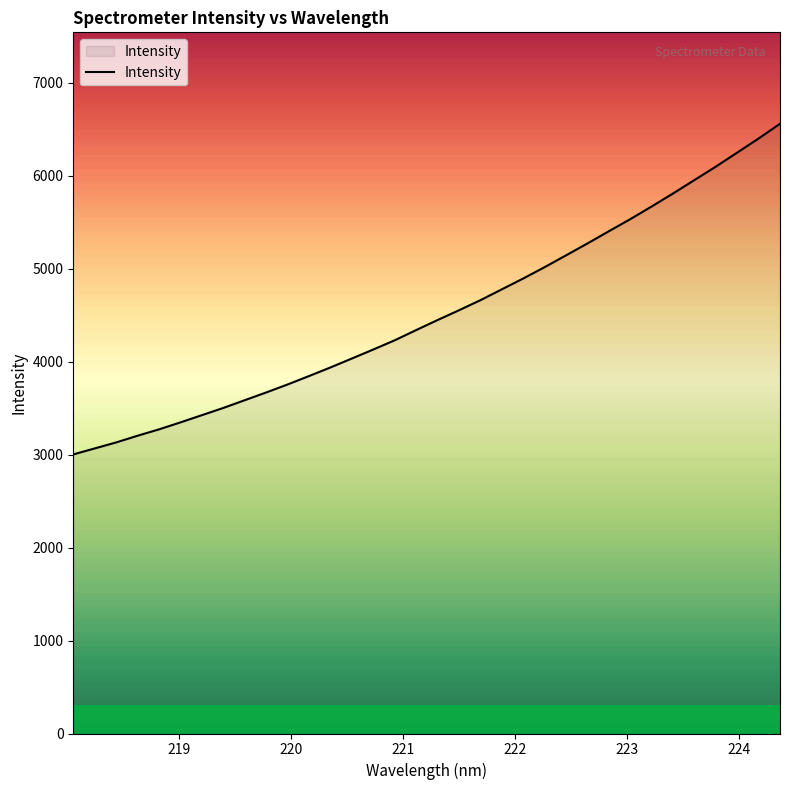

What is the difference between the maximum and minimum values?

3555.6